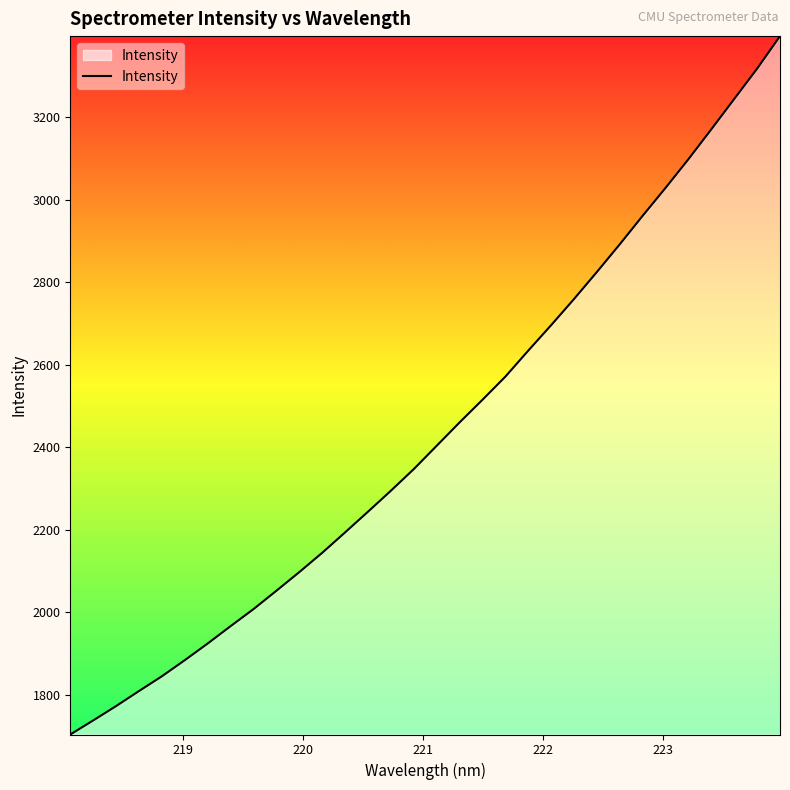

What is the minimum value shown in the chart?

1703.6